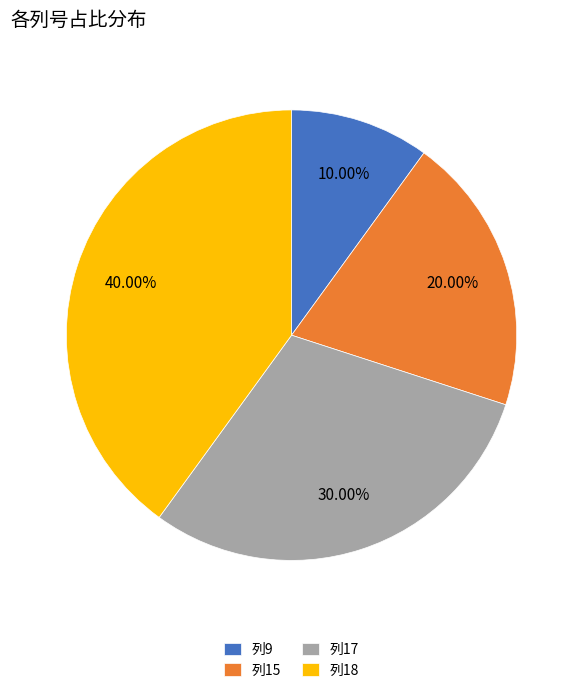

Count the number of slices in the pie.

4